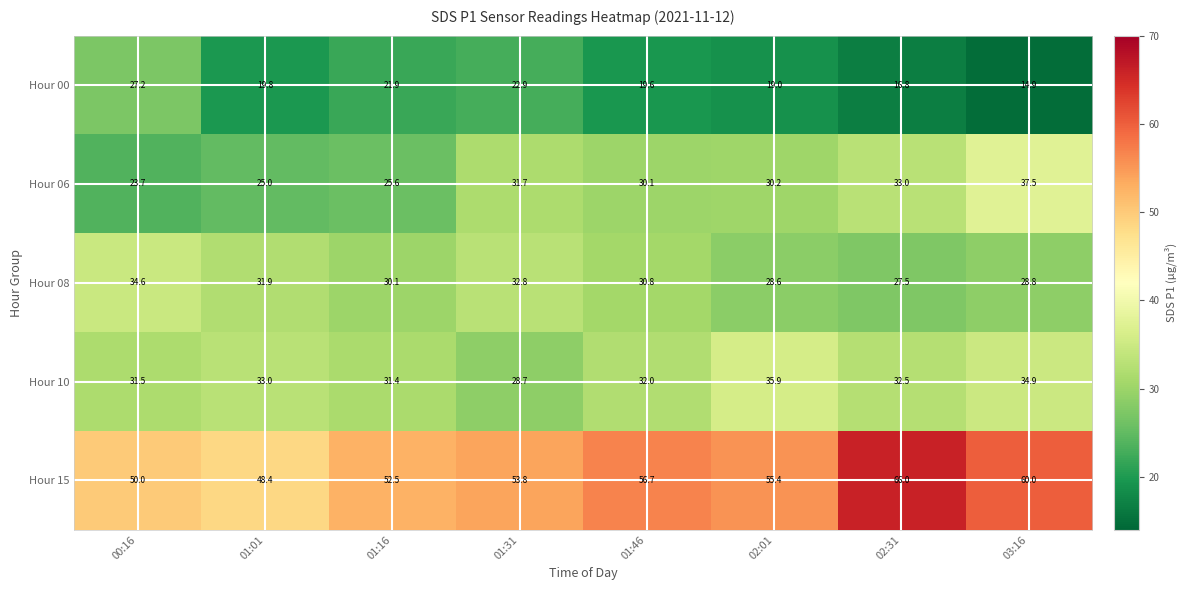

The Hour 06 series shows 44.8 at 02:01. True or false?

False